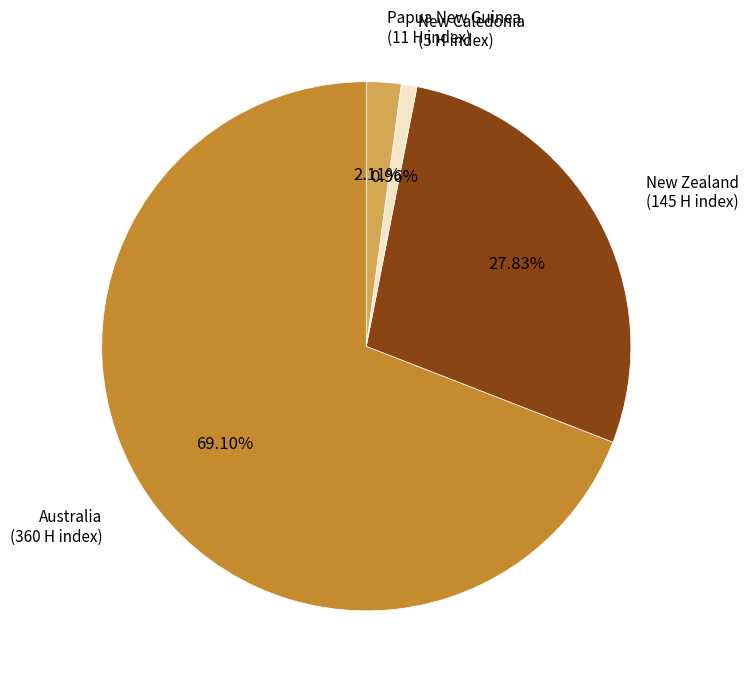

Is there a majority slice in this chart?

Yes